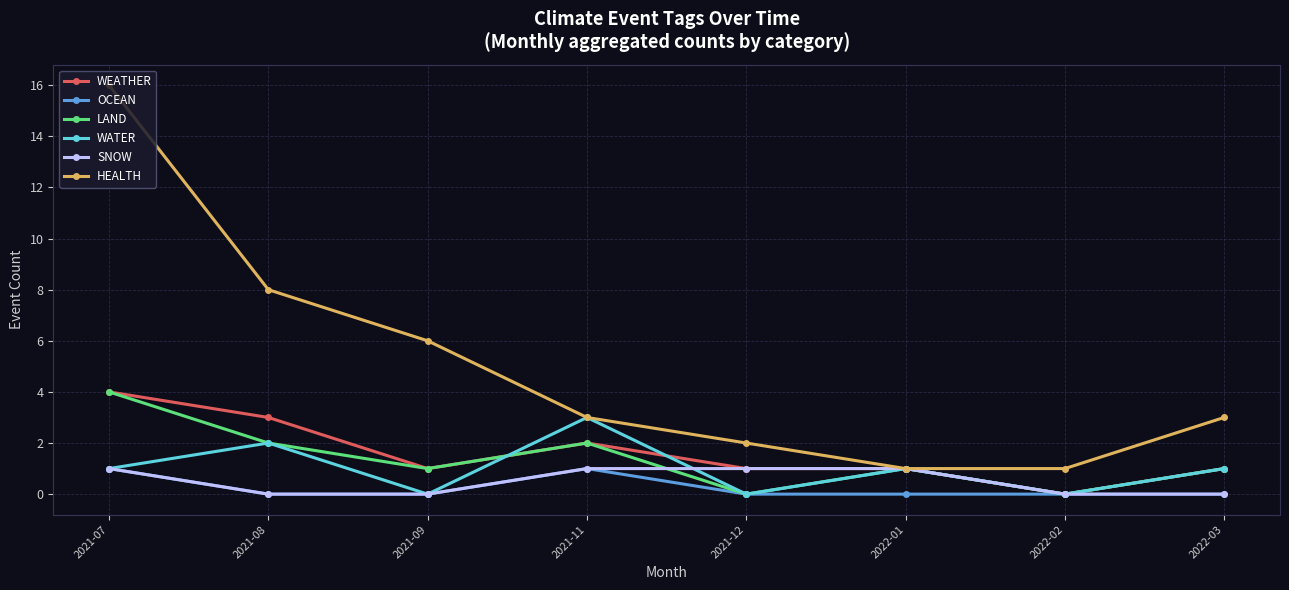

What is the label of the 3rd point from the left?

2021-09